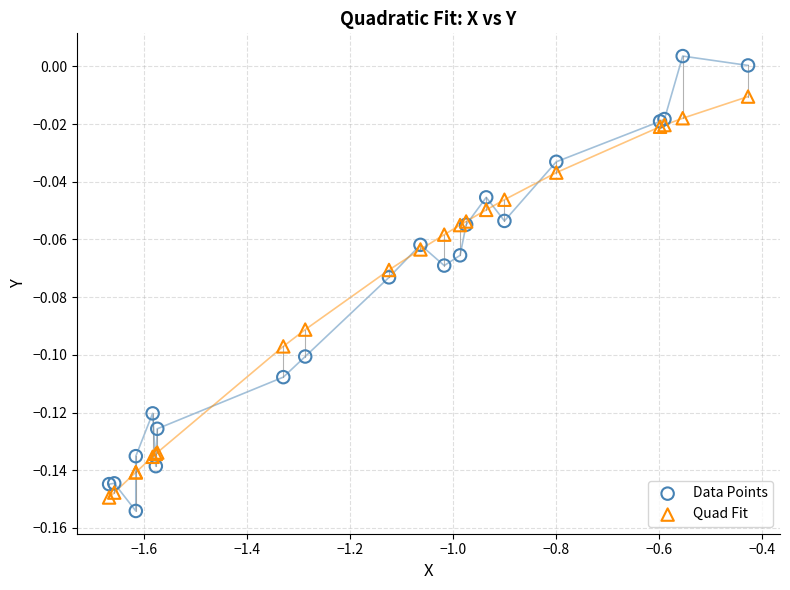

Which series has the largest Y range (max minus min)?

Data Points